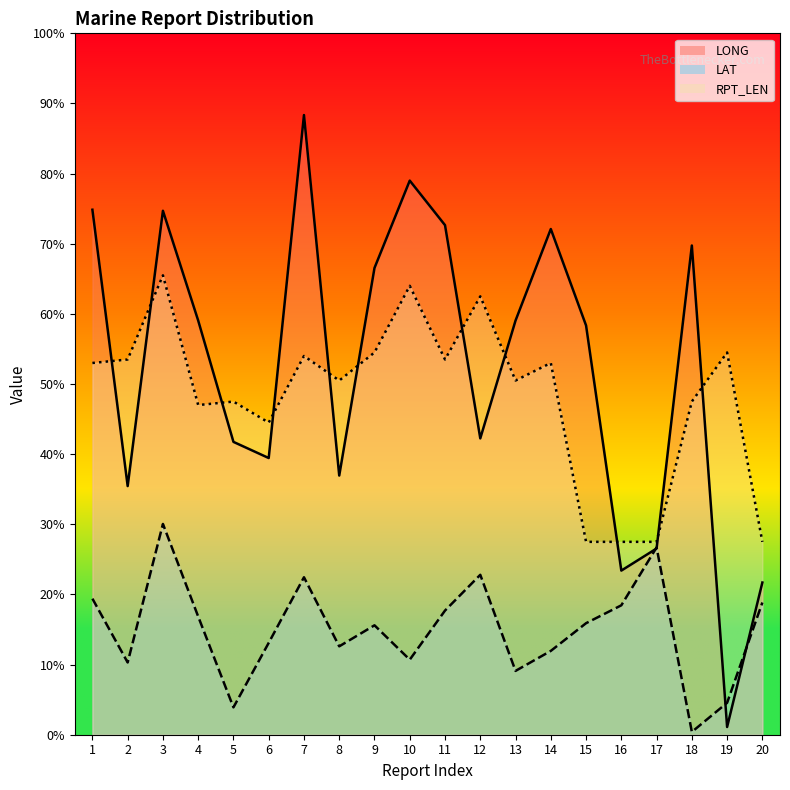

How many lines are shown in the chart?

3